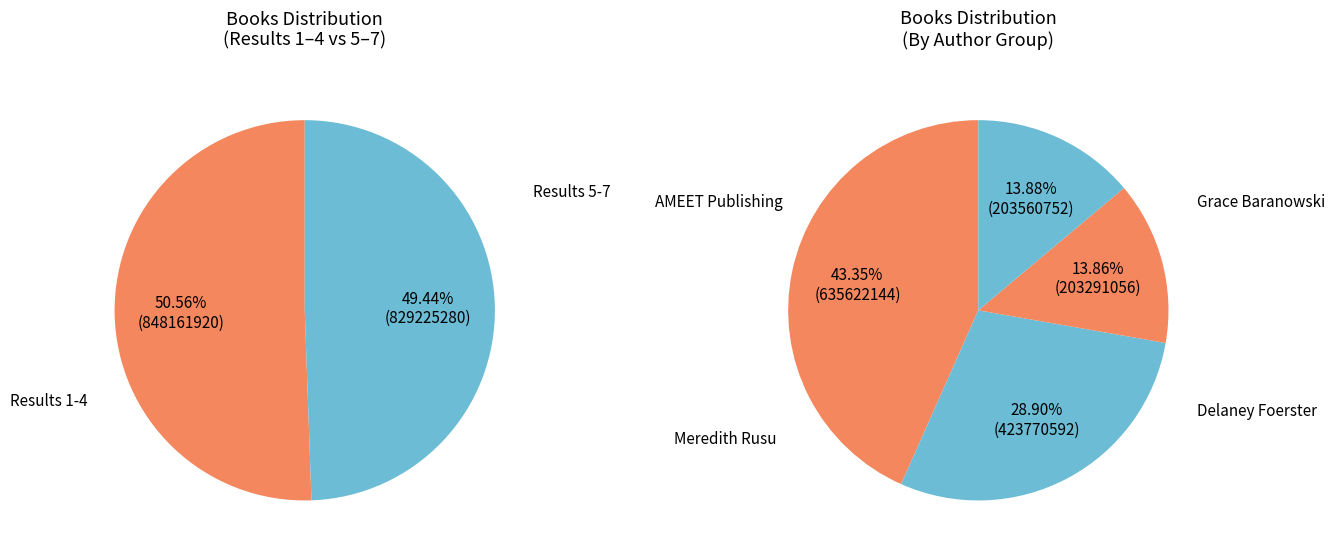

To the nearest percent, what portion does 4 represent?

14%